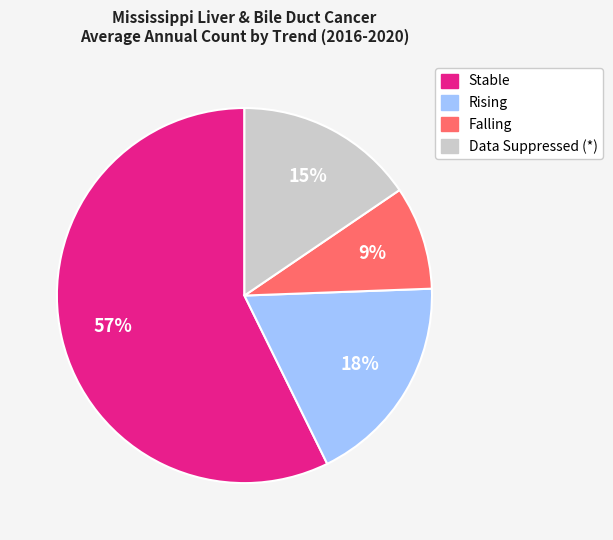

Does any single category account for the majority?

Yes